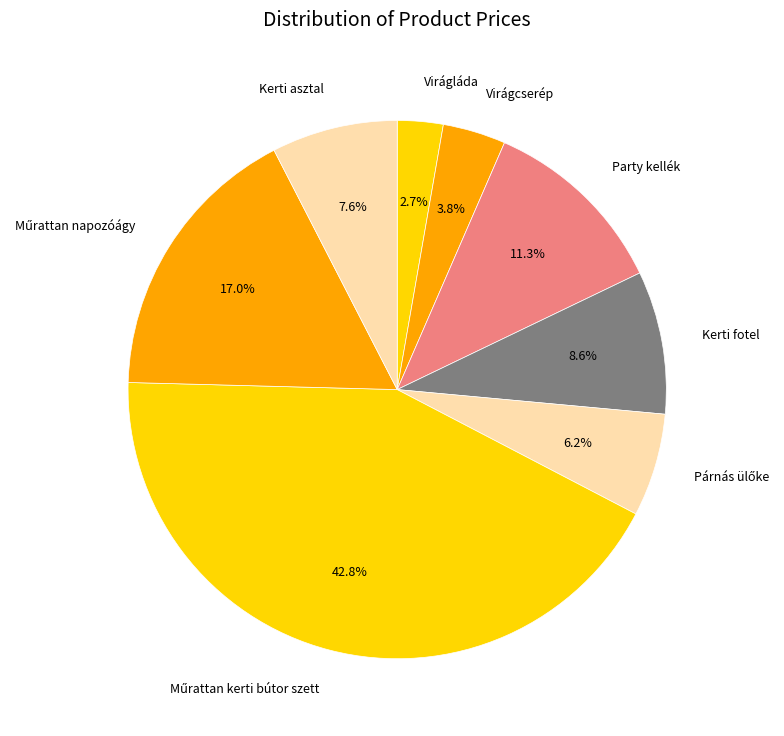

To the nearest percent, what portion does Virágláda represent?

3%